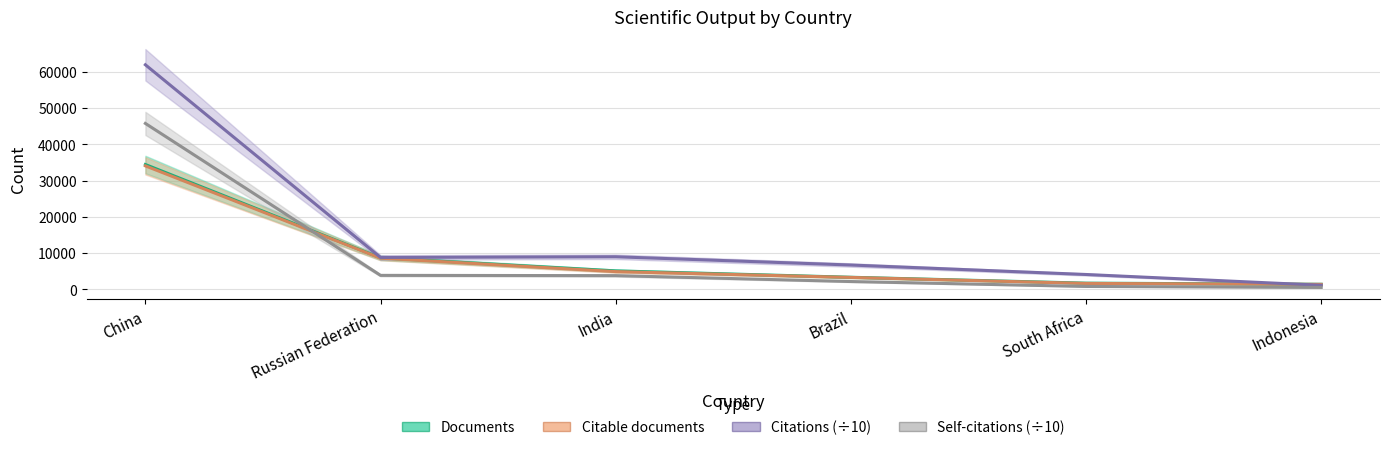

Reading left to right, transcribe all the data shown in this chart.

Documents: China=34427.0	Russian Federation=8672.0	India=5085.0	Brazil=3323.0	South Africa=1699.0	Indonesia=1387.0
Citable documents: China=34055.0	Russian Federation=8595.0	India=4889.0	Brazil=3283.0	South Africa=1624.0	Indonesia=1367.0
Citations: China=61942.1	Russian Federation=8789.3	India=8979.9	Brazil=6701.9	South Africa=4089.2	Indonesia=1116.2
Self-citations: China=45761.6	Russian Federation=3846.8	India=3774.1	Brazil=2145.5	South Africa=789.2	Indonesia=519.4